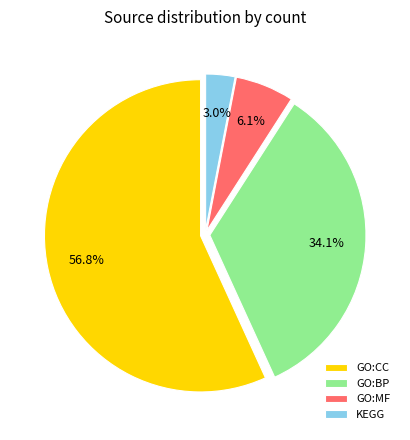

The GO:CC slice represents 57% of the pie. True or false?

True